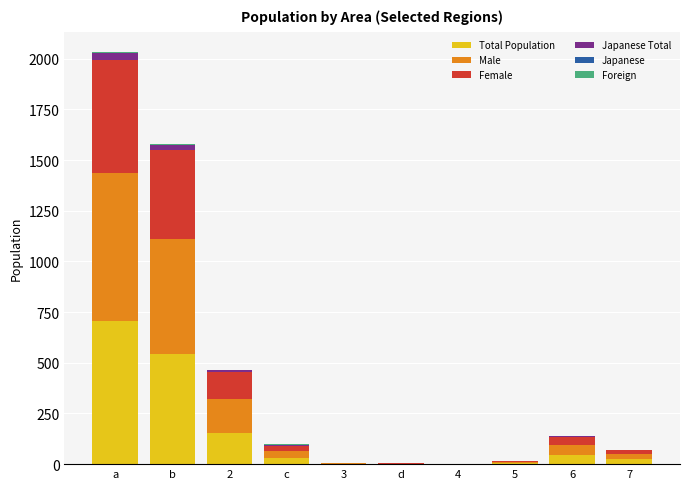

The value of Total Population at a is 704.6. True or false?

True